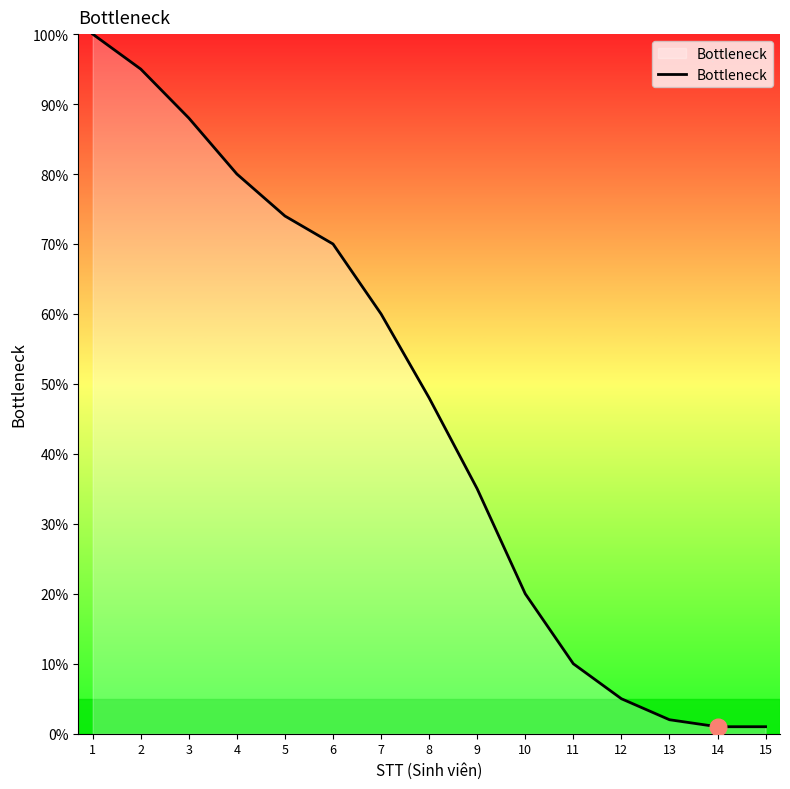

Is it true that the value at 12 is 5?

True